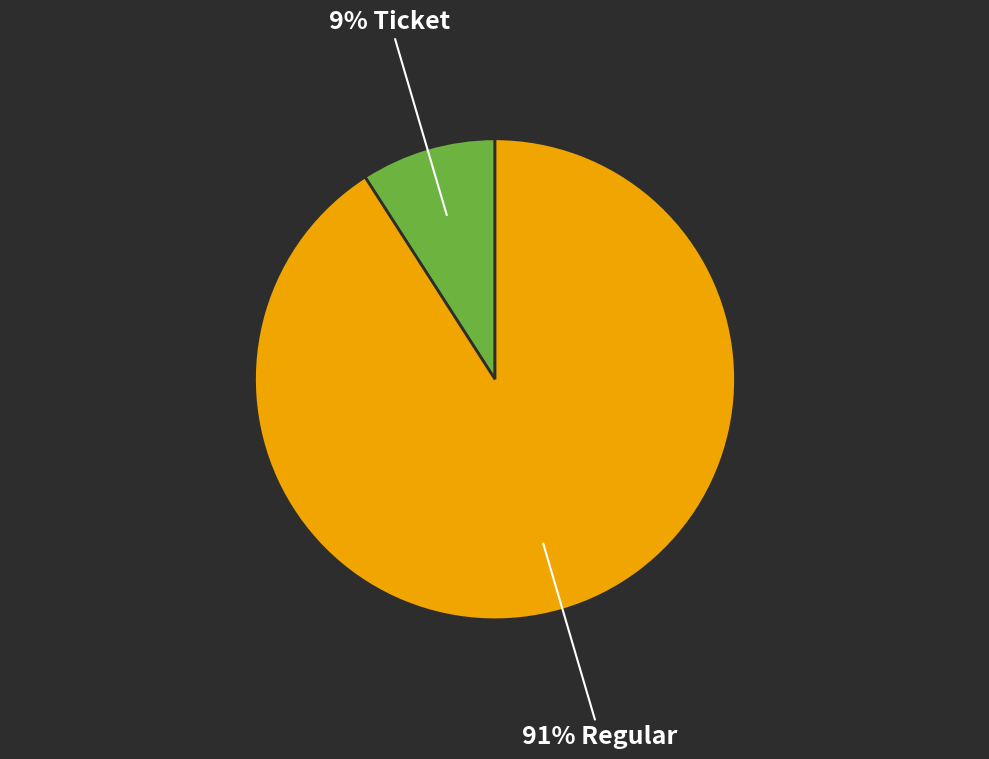

To the nearest percent, what is the average slice percentage?

50%